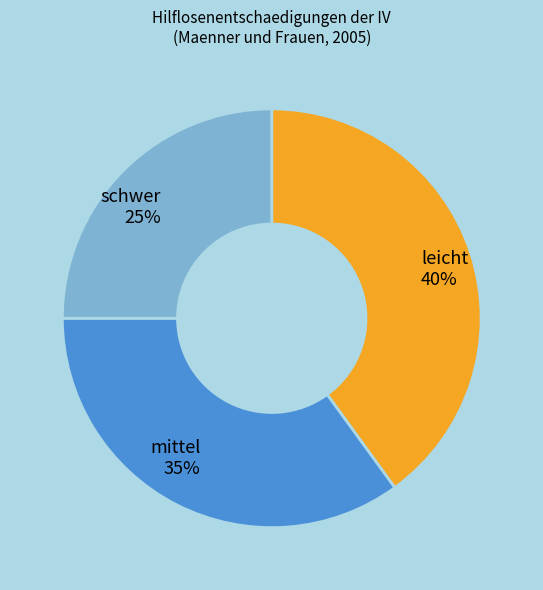

Is it true that leicht is 47% of the pie?

False